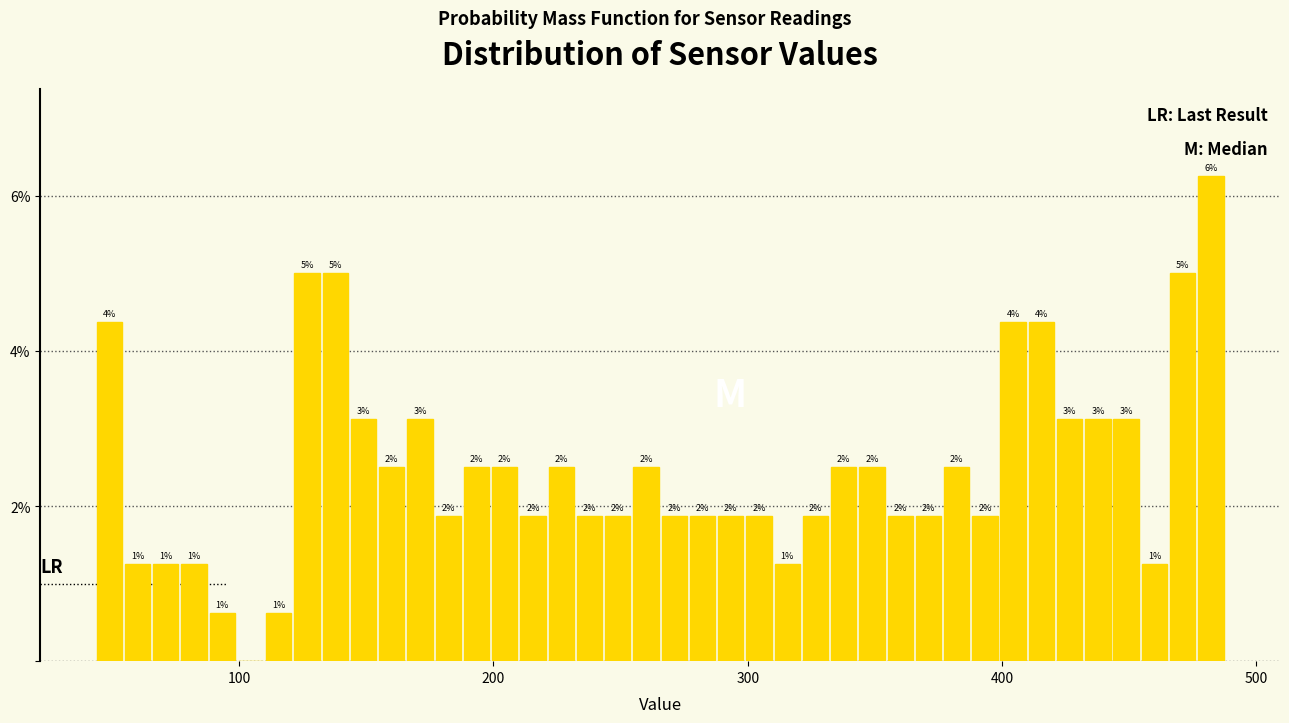

Around what value on the x-axis is the tallest bar? Give the approximate position of its centre, as read against the axis.

480